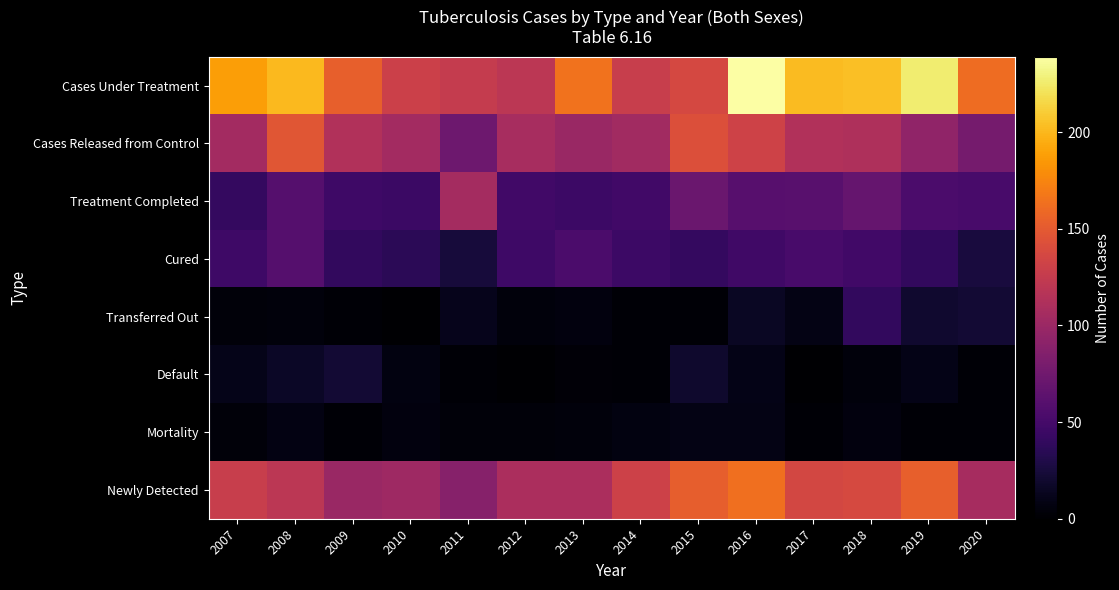

Reading left to right, list all the values displayed in this chart.

Cases Under Treatment: 2007=188	2008=201	2009=154	2010=130	2011=126	2012=120	2013=165	2014=127	2015=137	2016=239	2017=202	2018=204	2019=226	2020=161
Cases Released from Control: 2007=105	2008=147	2009=113	2010=105	2011=73	2012=108	2013=99	2014=104	2015=142	2016=132	2017=113	2018=112	2019=94	2020=78
Treatment Completed: 2007=41	2008=59	2009=46	2010=44	2011=106	2012=48	2013=45	2014=48	2015=71	2016=60	2017=61	2018=69	2019=54	2020=52
Cured: 2007=46	2008=59	2009=40	2010=36	2011=25	2012=46	2013=54	2014=45	2015=41	2016=47	2017=52	2018=48	2019=40	2020=26
Transferred Out: 2007=4	2008=5	2009=2	2010=0	2011=12	2012=5	2013=6	2014=2	2015=2	2016=15	2017=9	2018=40	2019=20	2020=22
Default: 2007=11	2008=16	2009=22	2010=7	2011=2	2012=0	2013=3	2014=2	2015=19	2016=10	2017=0	2018=5	2019=10	2020=2
Mortality: 2007=4	2008=8	2009=2	2010=6	2011=4	2012=4	2013=5	2014=7	2015=9	2016=9	2017=2	2018=6	2019=2	2020=2
Newly Detected: 2007=127	2008=120	2009=99	2010=102	2011=88	2012=110	2013=110	2014=131	2015=153	2016=163	2017=136	2018=138	2019=154	2020=107